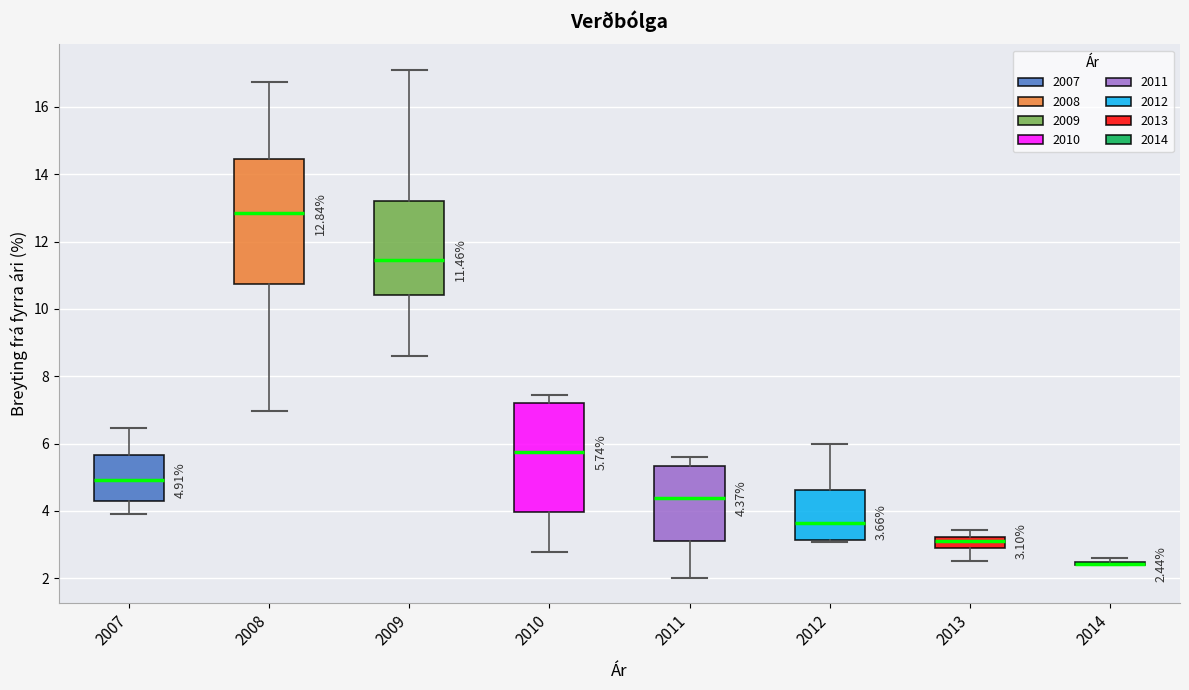

Comparing the boxes themselves (not the whiskers), which one is the tallest?

2008